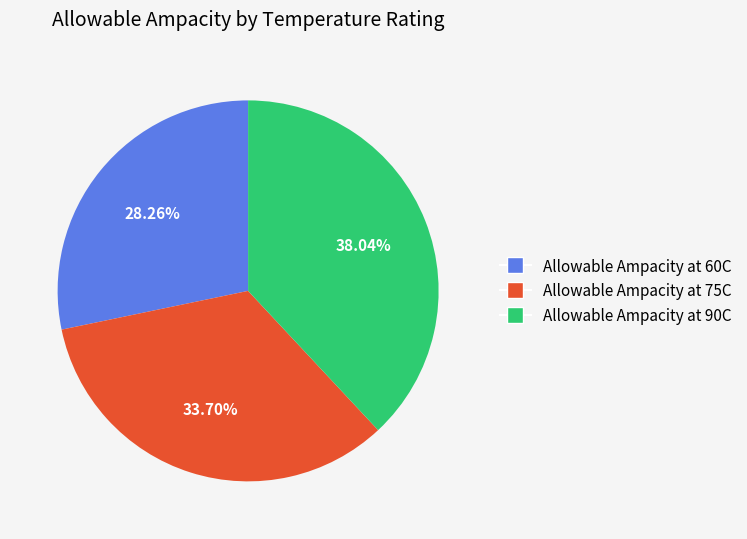

How much of the chart is everything except Allowable Ampacity at 60C?

71.7%